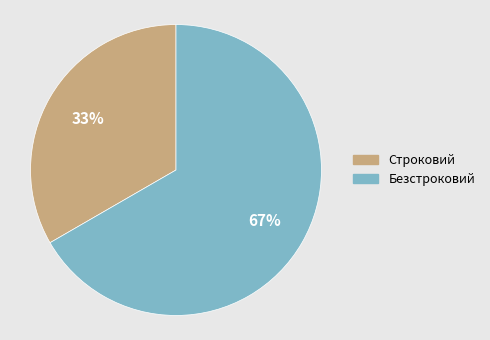

Is it true that Безстроковий is 81% of the pie?

False